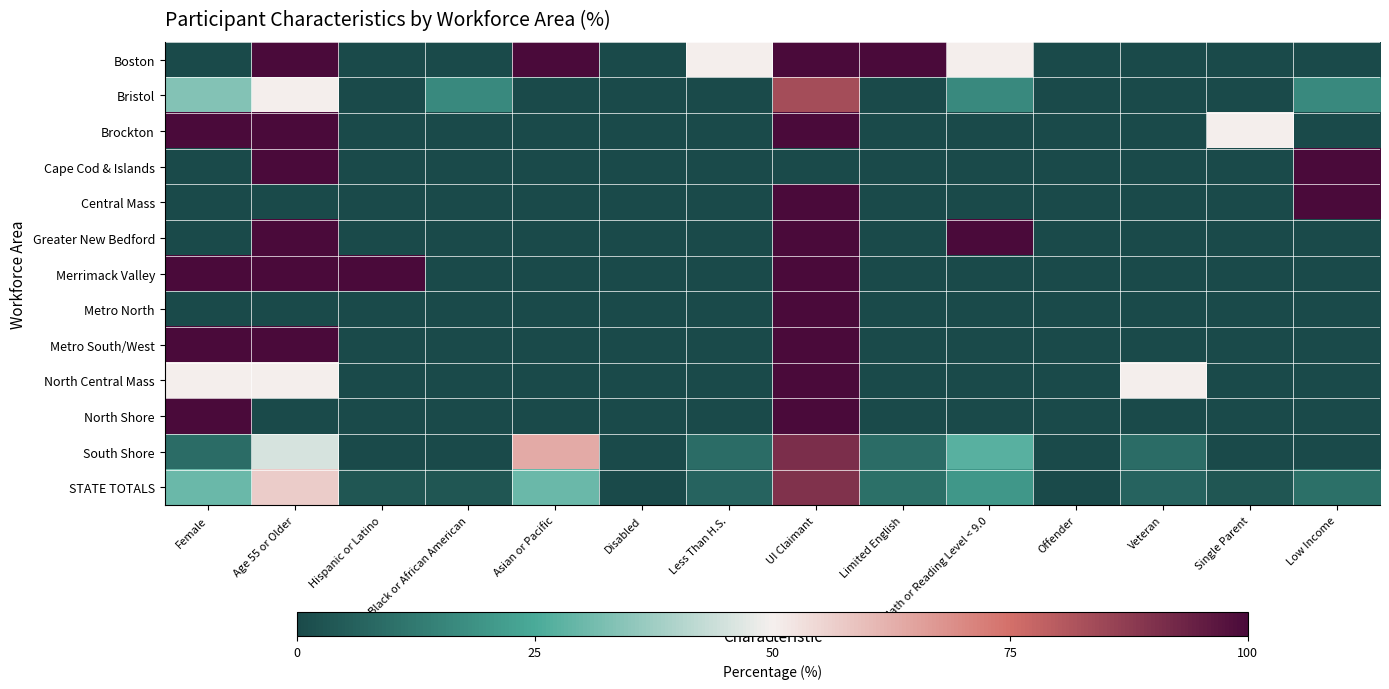

Which series has the widest spread of values?

Boston